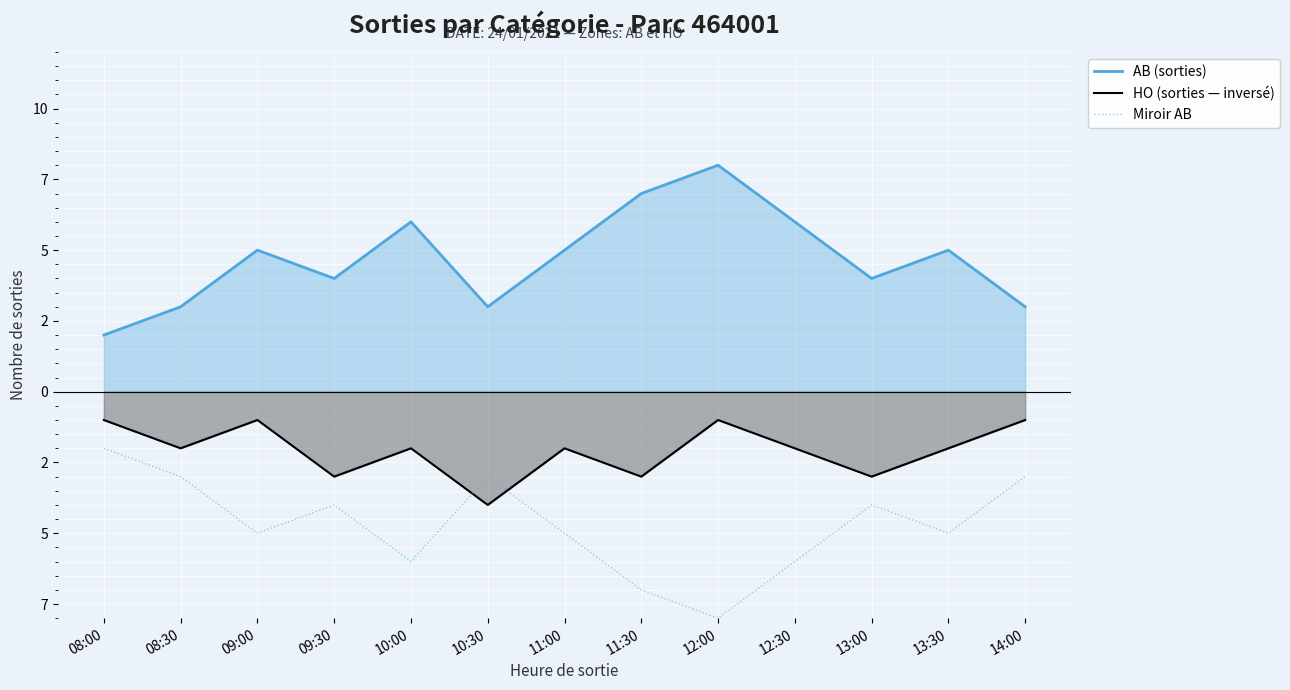

Rank the series at 14:00 from lowest to highest value.

Miroir AB, HO (sorties — inversé), AB (sorties)